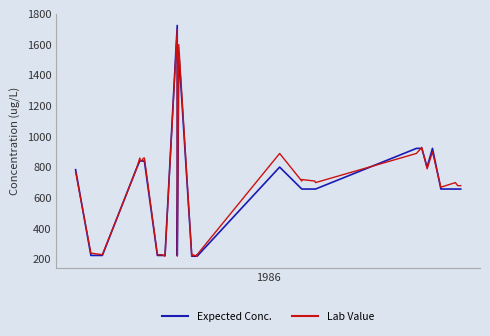

What is the maximum value shown in the chart?

1725